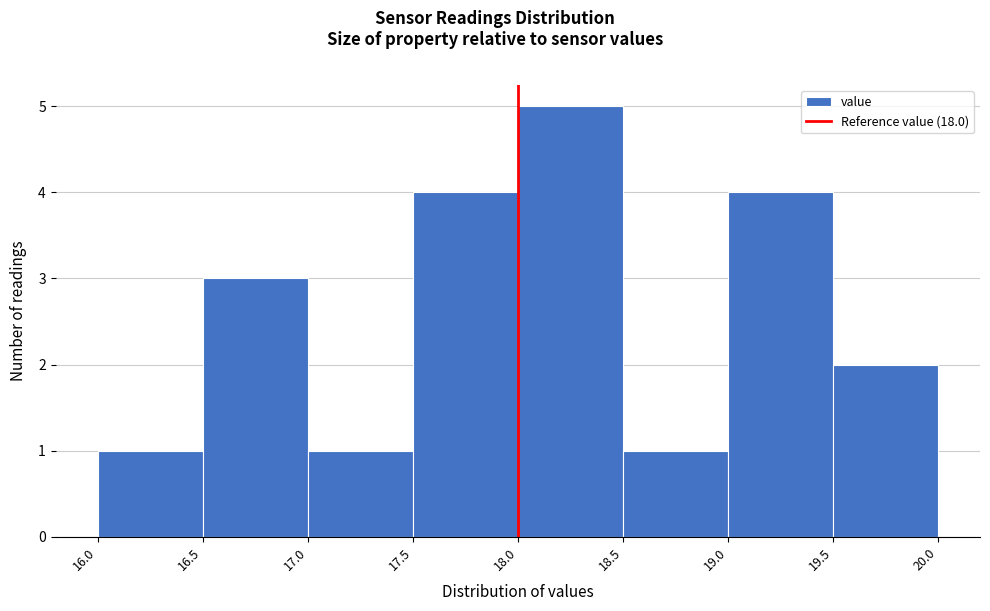

Reading left to right, list every bar in this chart as the range it spans on the x-axis followed by its height. The values are not printed on the chart, so give them approximately, as read against the axis.

16.0 to 16.5: 1
16.5 to 17.0: 3
17.0 to 17.5: 1
17.5 to 18.0: 4
18.0 to 18.5: 5
18.5 to 19.0: 1
19.0 to 19.5: 4
19.5 to 20.0: 2